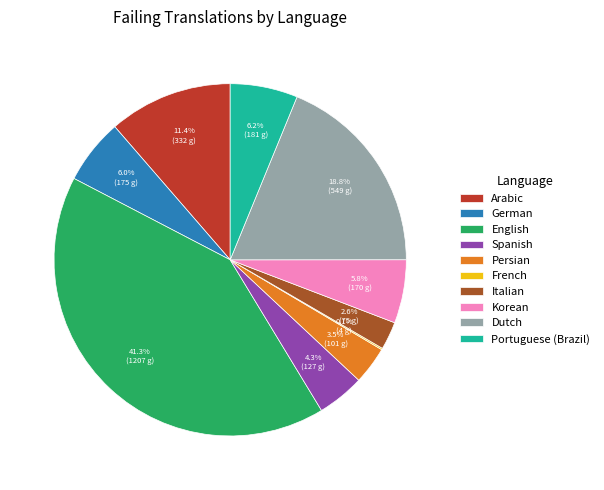

To the nearest percent, what portion does German represent?

6%